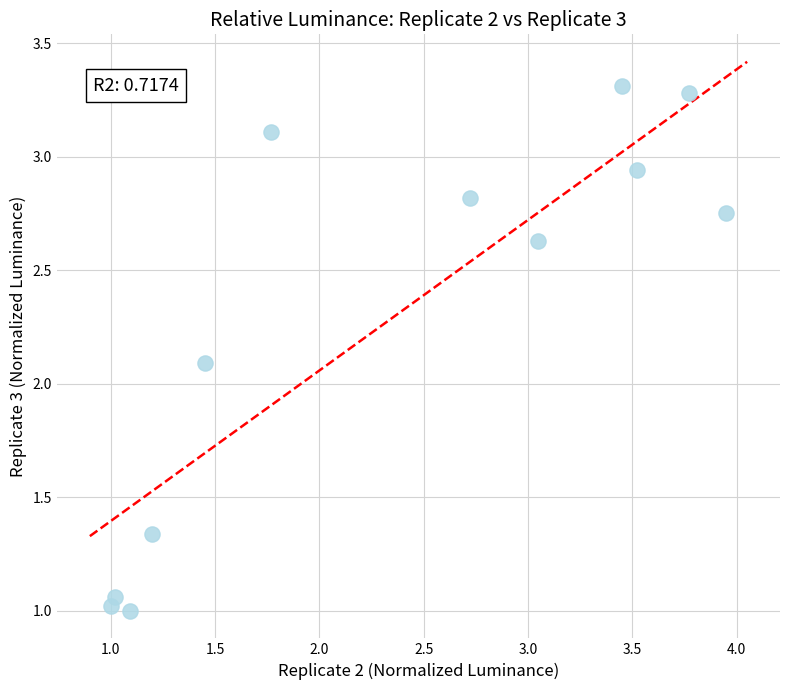

What is the average X value?

2.3